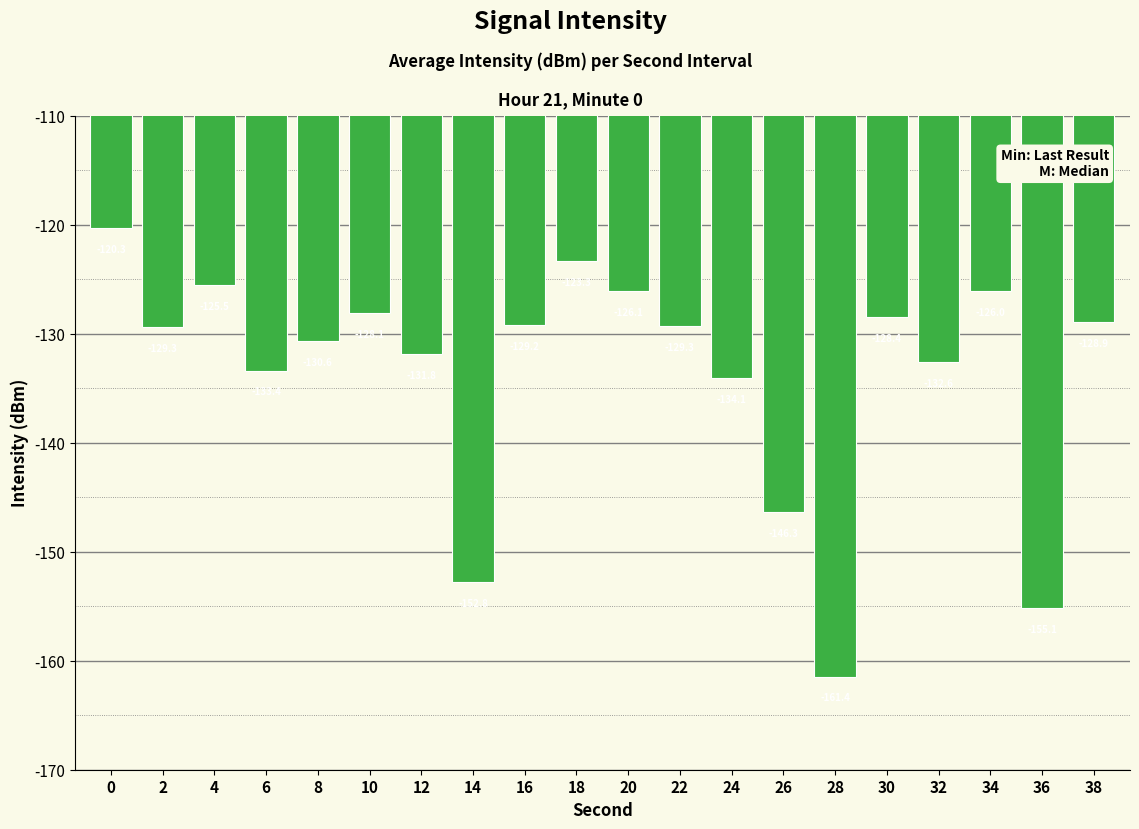

Which has a higher value, 34 or 38?

34